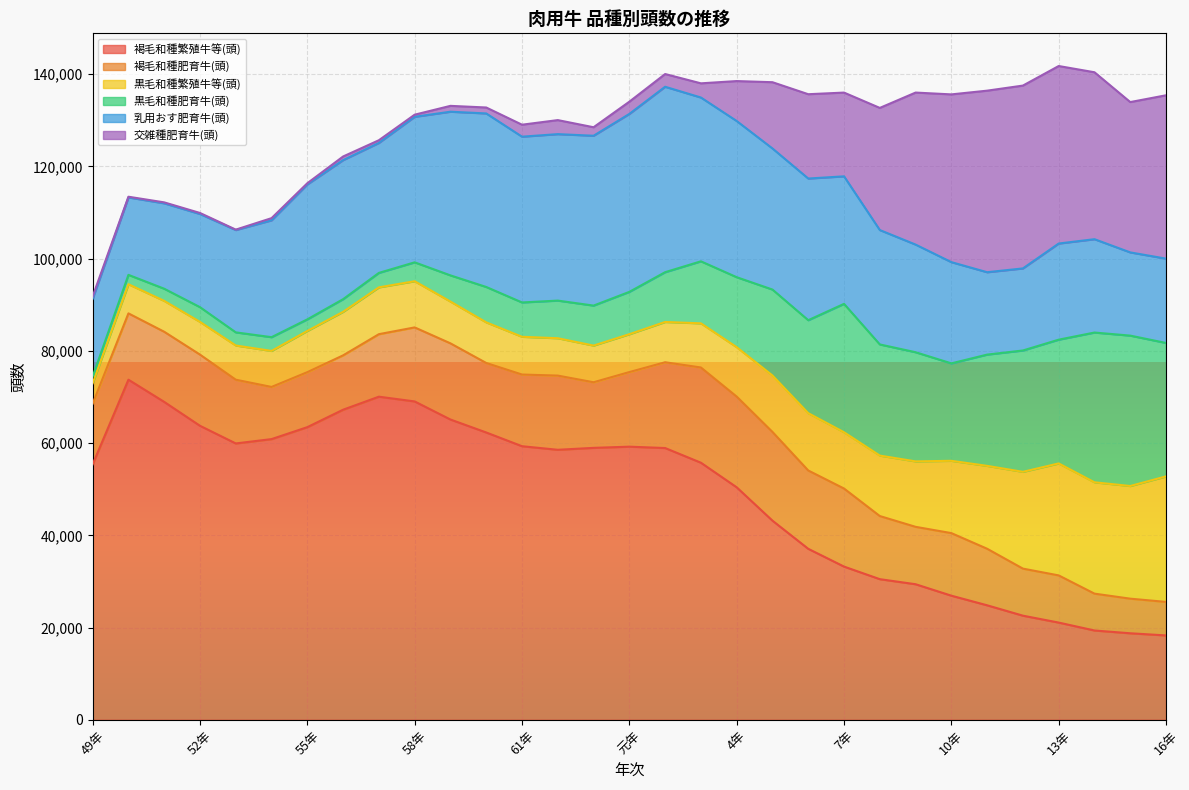

How many values in the 褐毛和種肥育牛(頭) series exceed 14225?

15